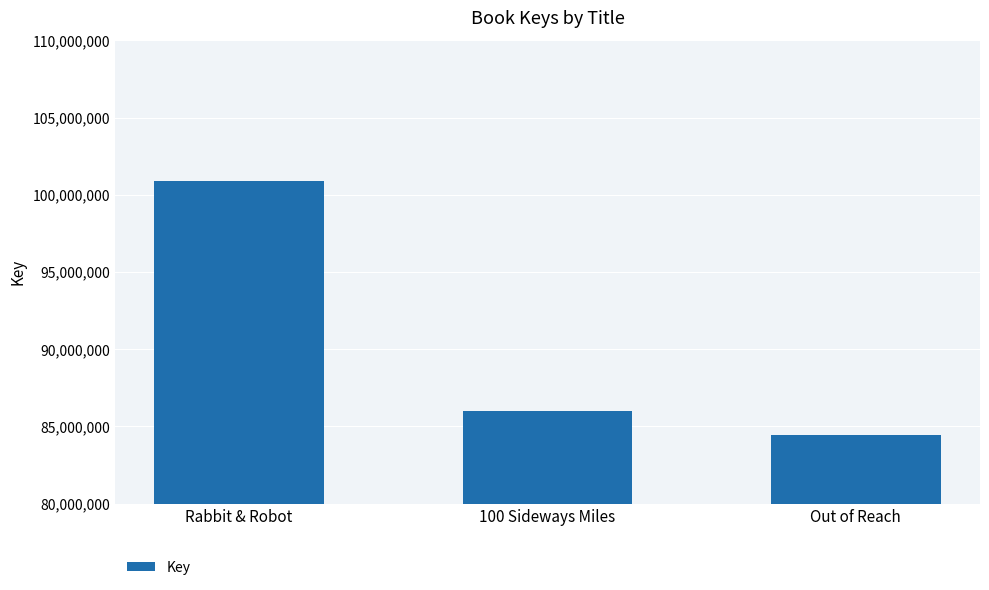

How many distinct data groups are displayed?

1